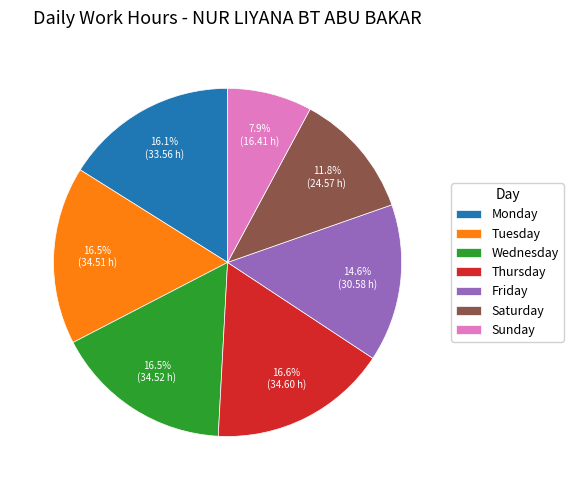

Count the number of slices in the pie.

7